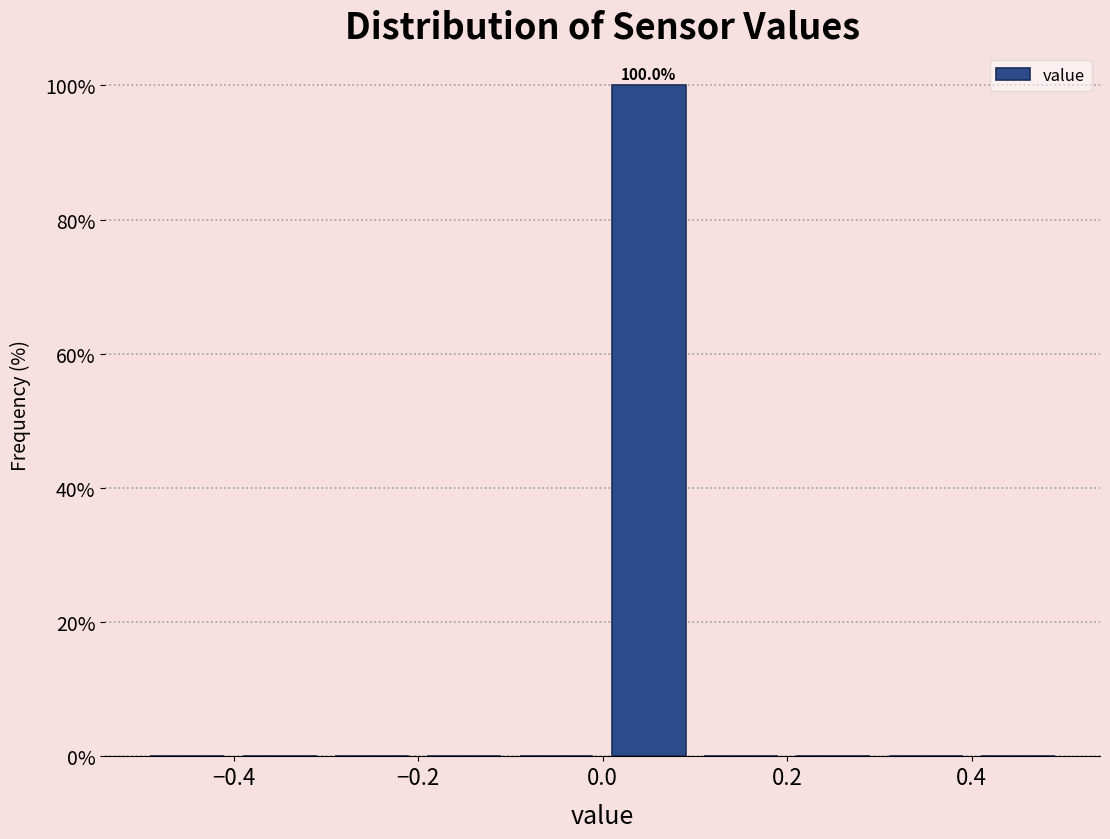

Which range on the x-axis has the tallest bar?

0.0 to 0.1